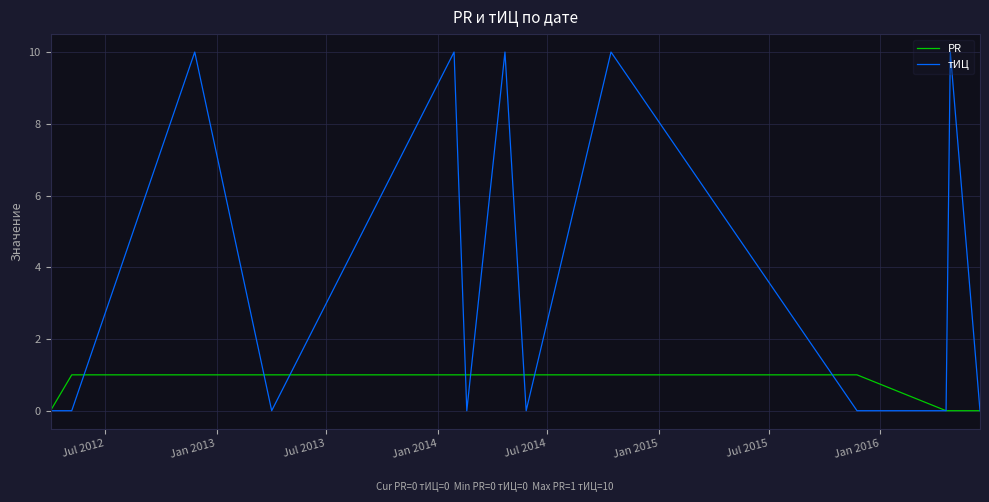

Count the тИЦ values in the range 0 to 10.

13